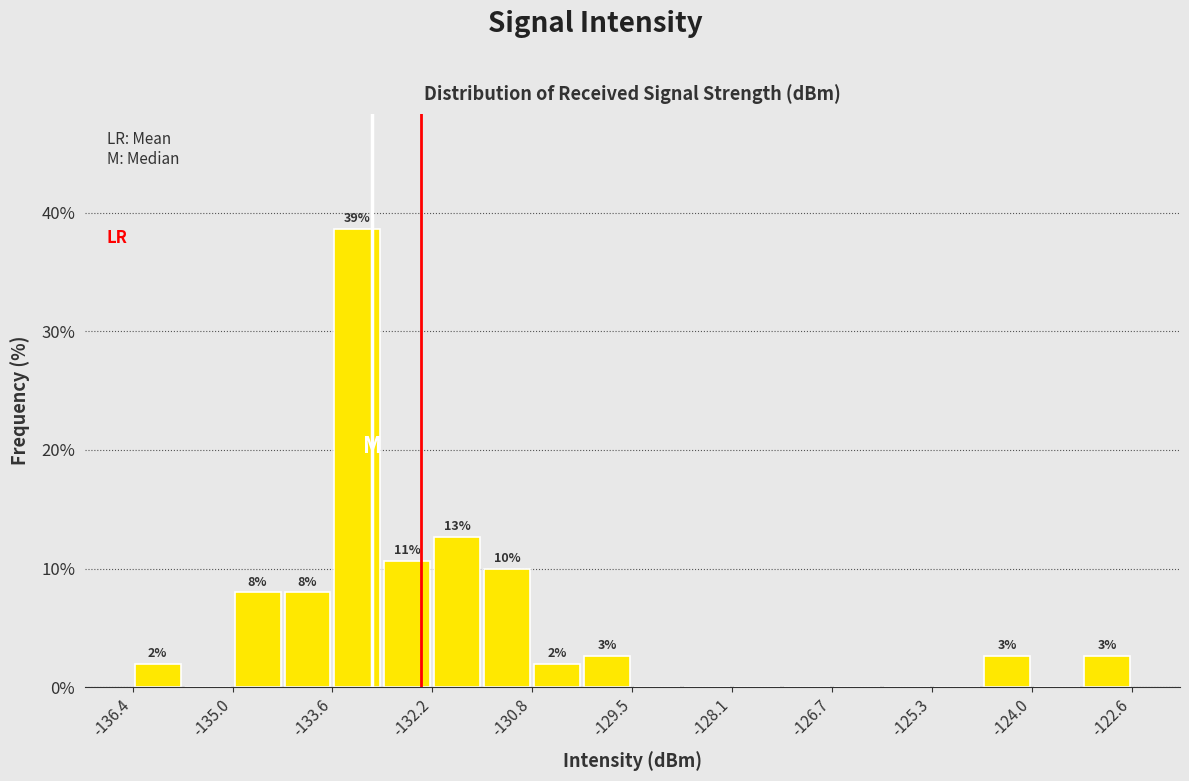

Around what value on the x-axis is the tallest bar? Give the approximate position of its centre, as read against the axis.

-133.2